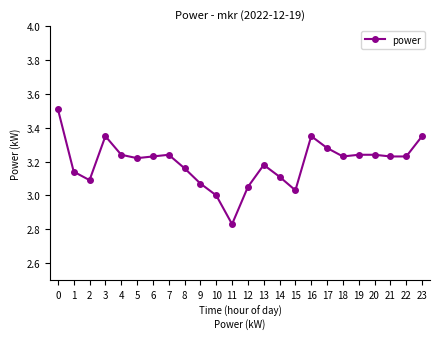

The chart shows a value of 1.5 at 17. True or false?

False